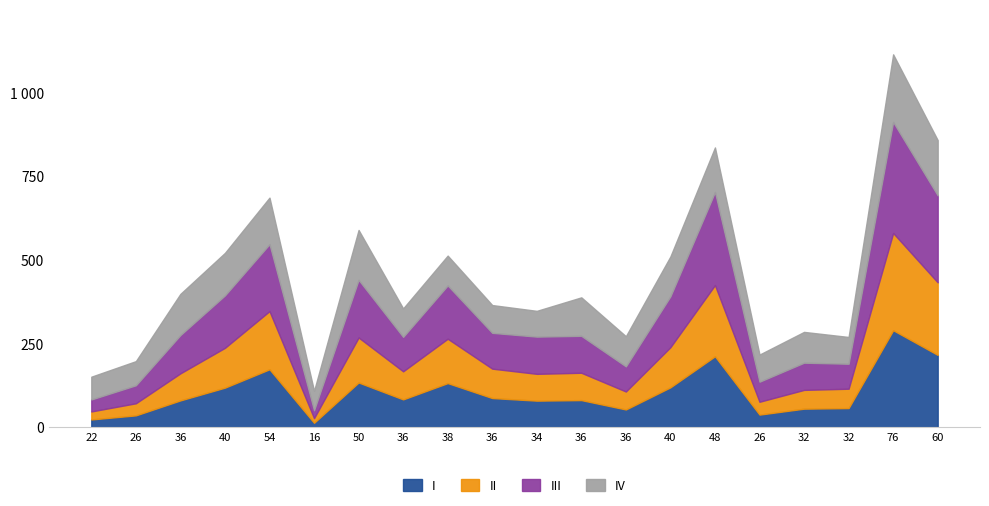

The SMTIV series shows 320.0 at 36. True or false?

False